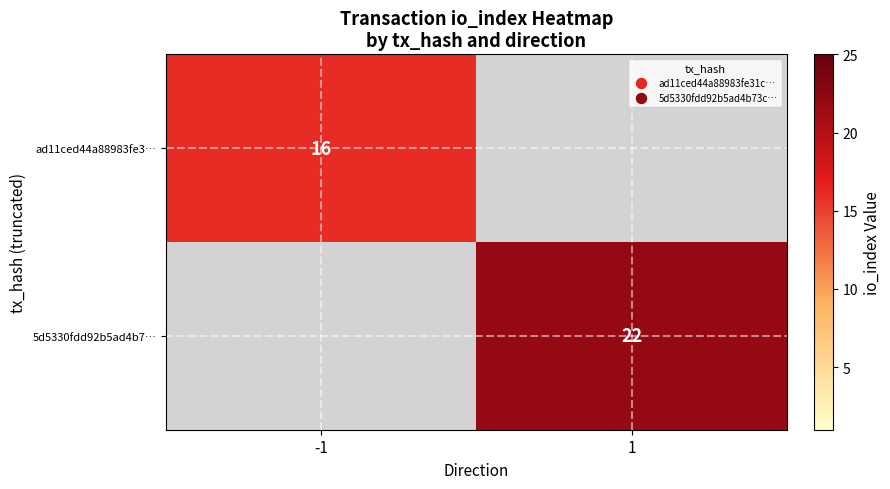

Is the value of 5d5330fdd92b5ad4b7… at 1 greater than the value of ad11ced44a88983fe3… at -1?

Yes